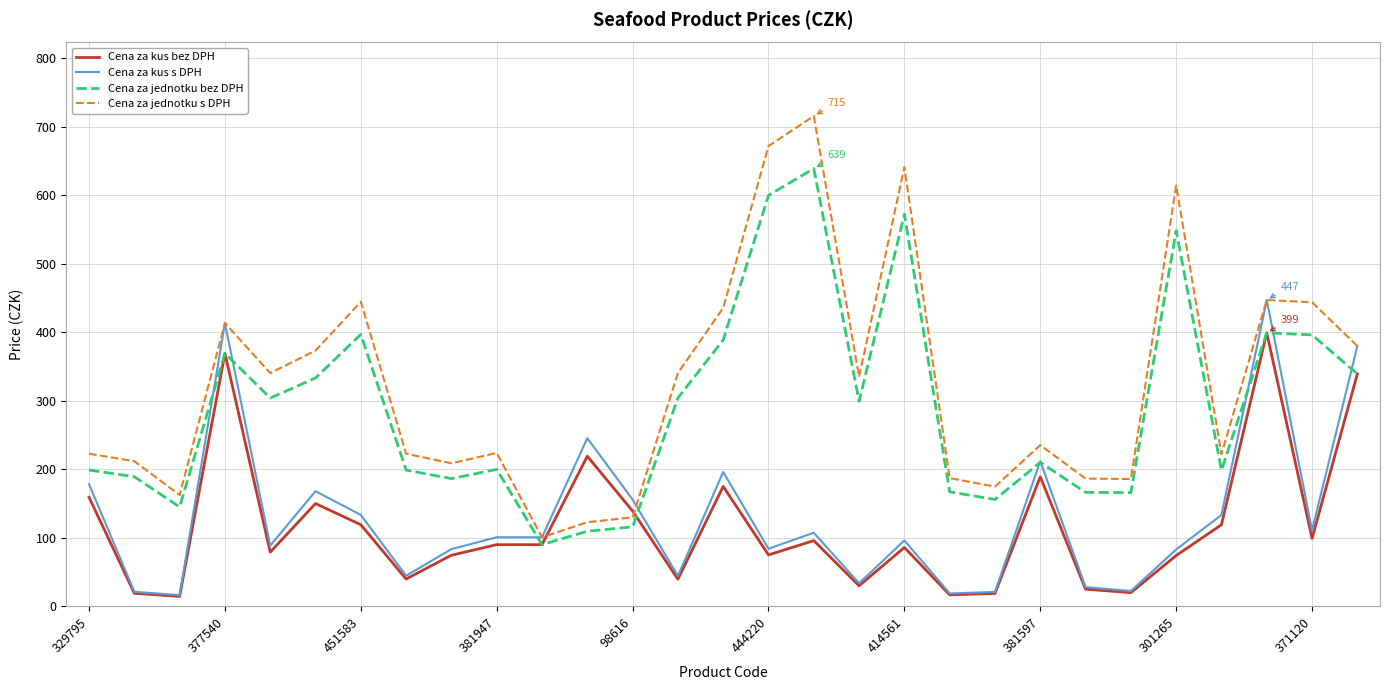

Which series has the largest total across all categories?

Cena za jednotku s DPH